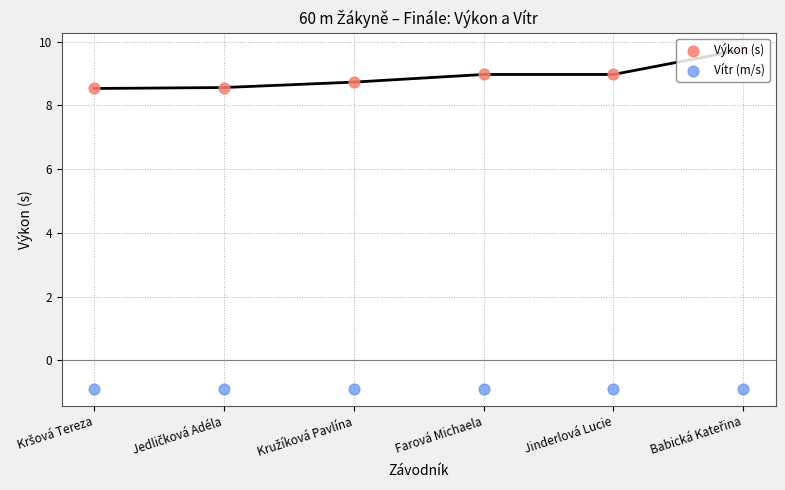

Which series has the widest spread of Y values?

Výkon (s)